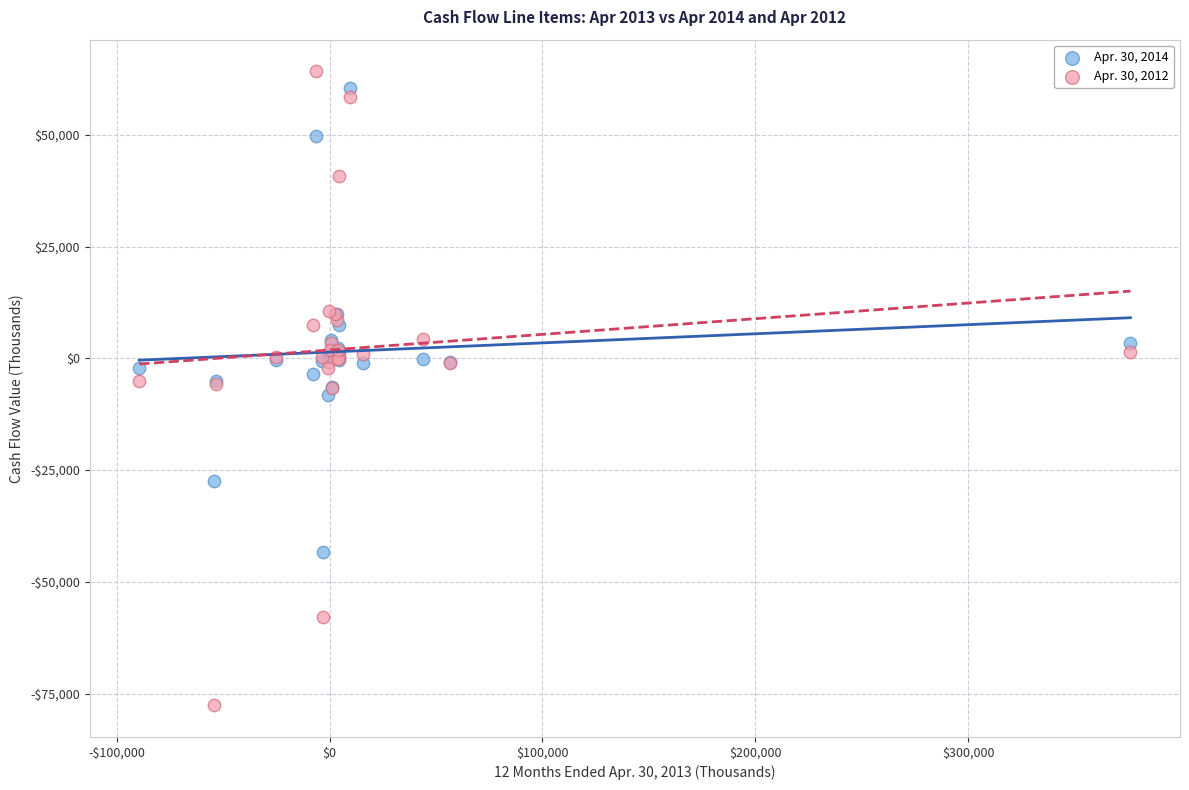

Which series contains the lowest Y value?

Apr. 30, 2012